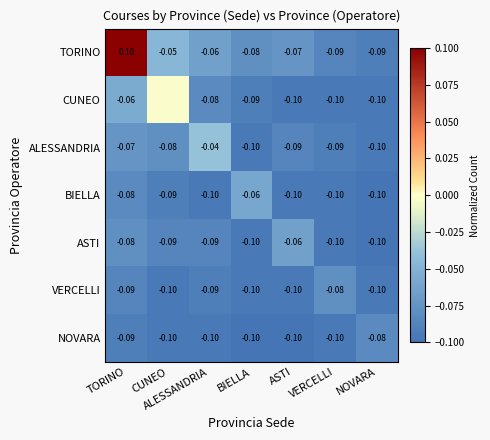

Between ALESSANDRIA and BIELLA, which series saw the biggest shift?

ALESSANDRIA